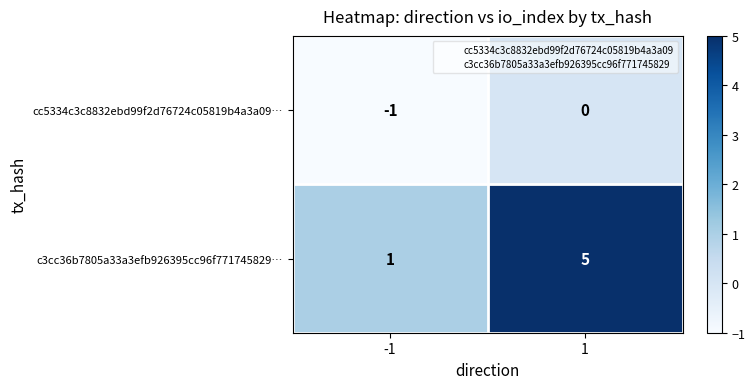

Rank the series by their maximum value, from lowest to highest.

cc5334c3c8832ebd99f2d76724c05819b4a3a09…, c3cc36b7805a33a3efb926395cc96f771745829…